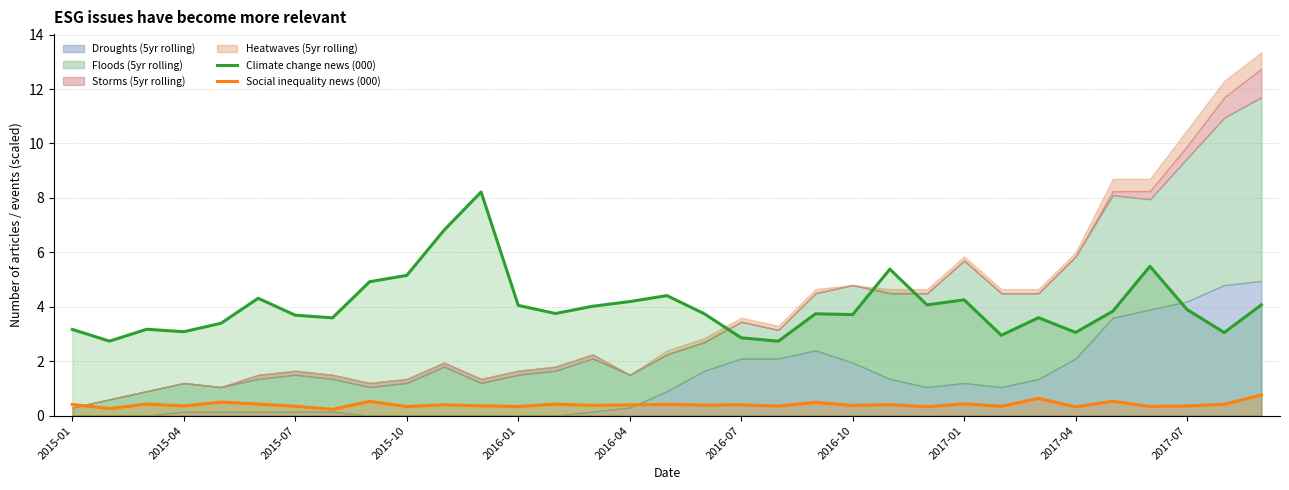

What is the highest value of the Climate change news (000) series?

8.2